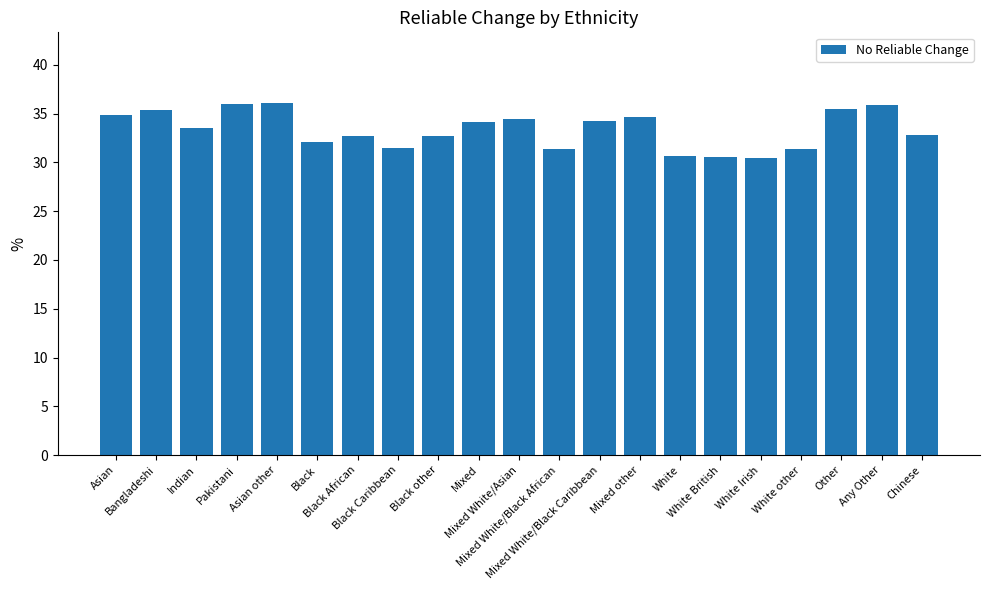

Is it true that the value at Mixed other is 55.2?

False